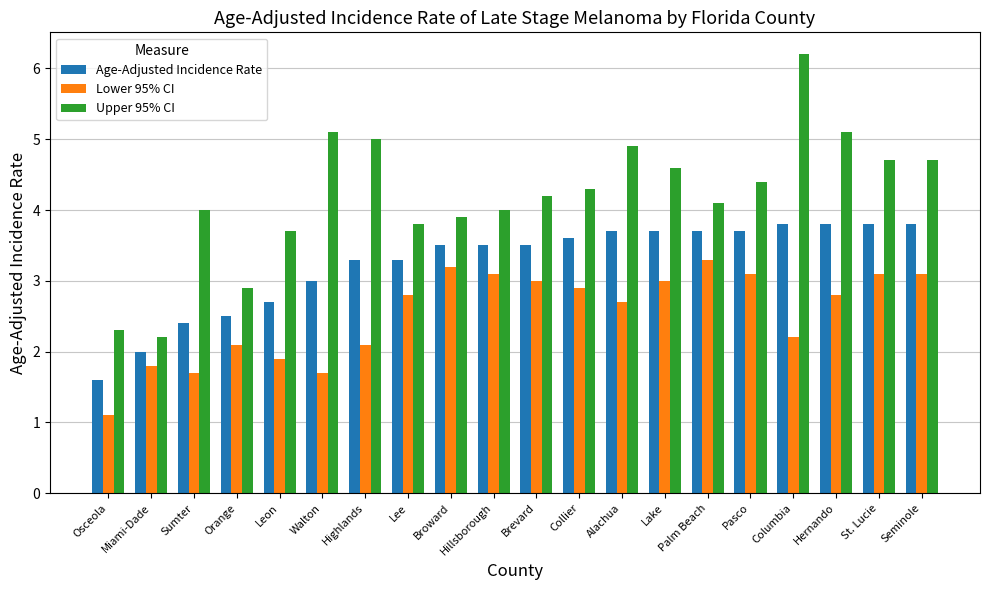

Reading left to right, what are all the values shown in this chart?

Age-Adjusted Incidence Rate: Osceola=1.6	Miami-Dade=2.0	Sumter=2.4	Orange=2.5	Leon=2.7	Walton=3.0	Highlands=3.3	Lee=3.3	Broward=3.5	Hillsborough=3.5	Brevard=3.5	Collier=3.6	Alachua=3.7	Lake=3.7	Palm Beach=3.7	Pasco=3.7	Columbia=3.8	Hernando=3.8	St. Lucie=3.8	Seminole=3.8
Lower 95% CI: Osceola=1.1	Miami-Dade=1.8	Sumter=1.7	Orange=2.1	Leon=1.9	Walton=1.7	Highlands=2.1	Lee=2.8	Broward=3.2	Hillsborough=3.1	Brevard=3.0	Collier=2.9	Alachua=2.7	Lake=3.0	Palm Beach=3.3	Pasco=3.1	Columbia=2.2	Hernando=2.8	St. Lucie=3.1	Seminole=3.1
Upper 95% CI: Osceola=2.3	Miami-Dade=2.2	Sumter=4.0	Orange=2.9	Leon=3.7	Walton=5.1	Highlands=5.0	Lee=3.8	Broward=3.9	Hillsborough=4.0	Brevard=4.2	Collier=4.3	Alachua=4.9	Lake=4.6	Palm Beach=4.1	Pasco=4.4	Columbia=6.2	Hernando=5.1	St. Lucie=4.7	Seminole=4.7